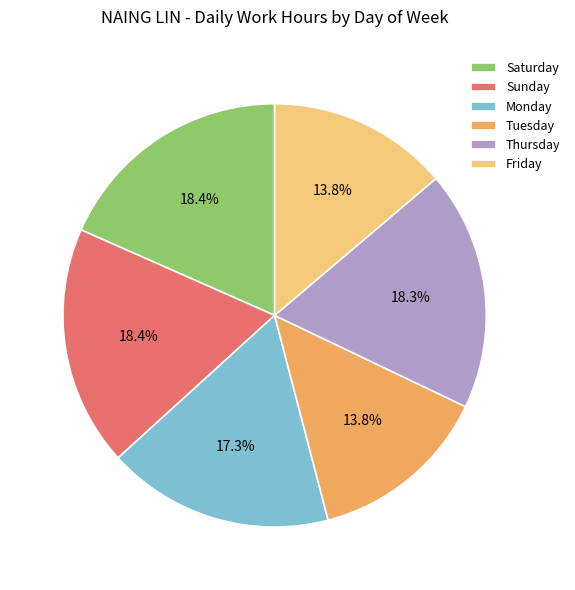

What is the ratio of the value at Friday to the value at Saturday?

0.8